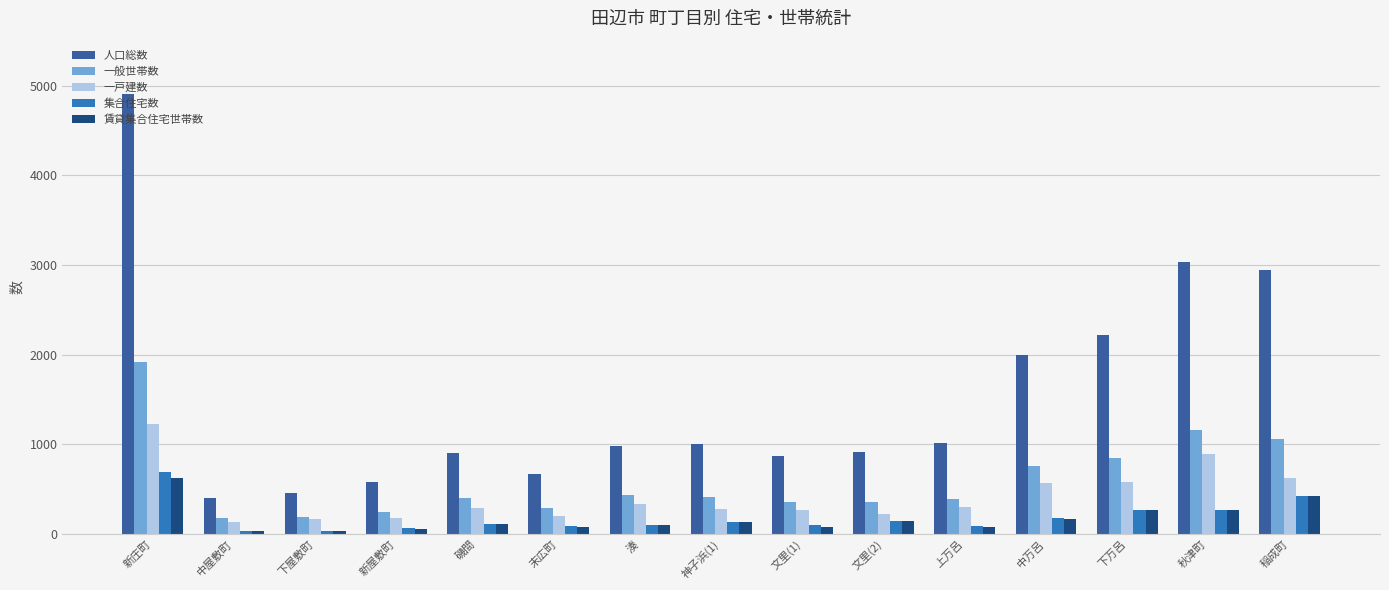

Which category has the highest value across all series?

新庄町